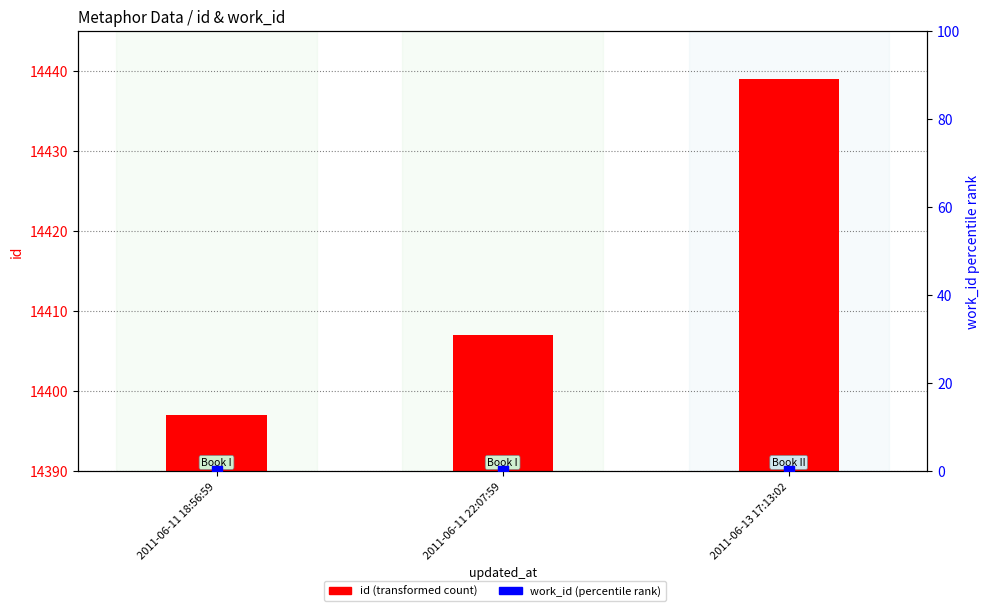

Is the value of work_id (percentile) at 2011-06-13 17:13:02 greater than the value of id at 2011-06-11 22:07:59?

No